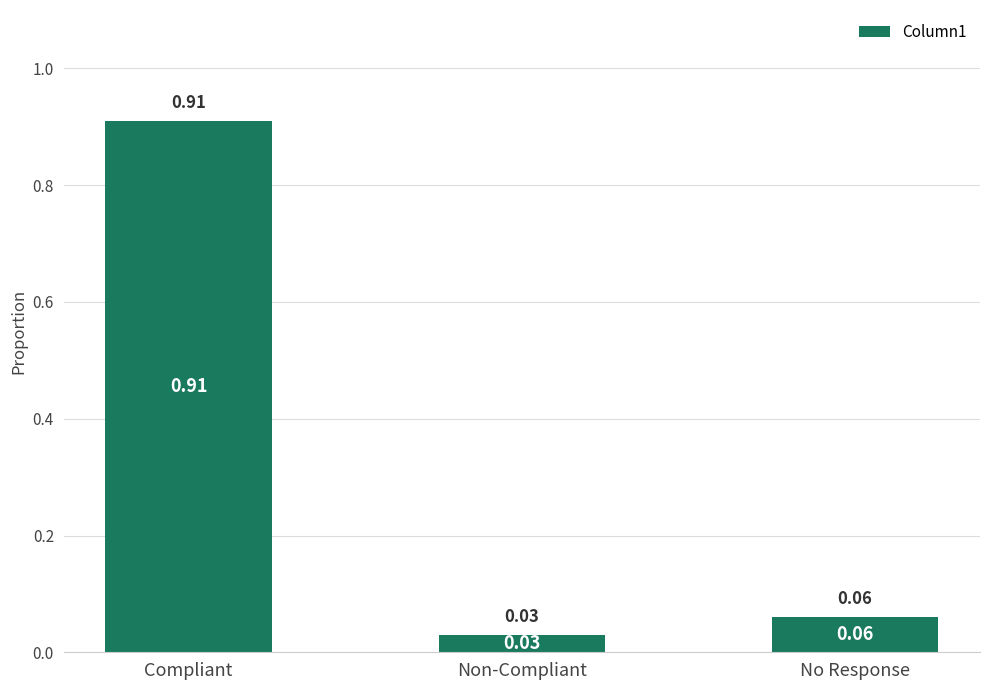

What is the label of the 1st bar from the left?

Compliant